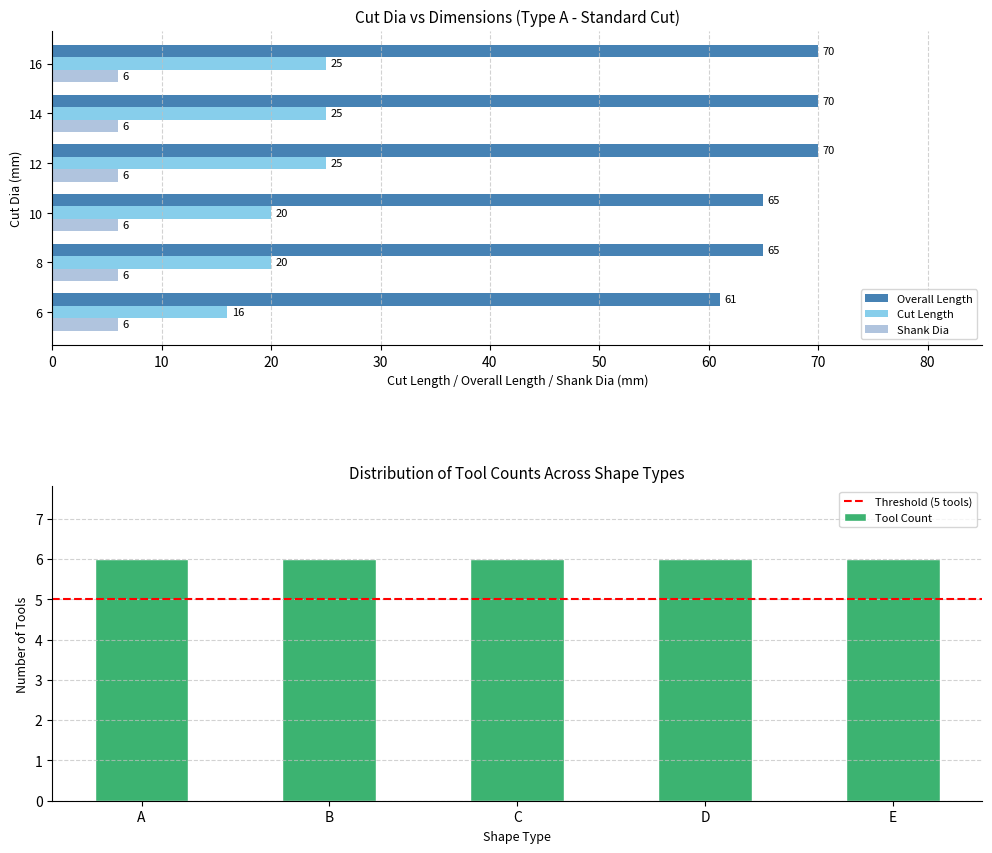

What is the approximate value of Cut Length at 10?

20